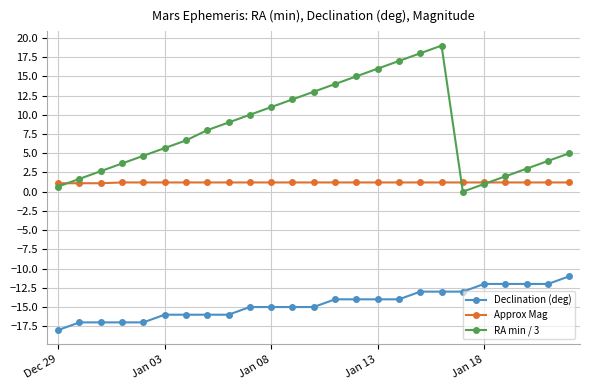

Rank the series by their maximum value, from highest to lowest.

RA min / 3, Approx Mag, Declination (deg)